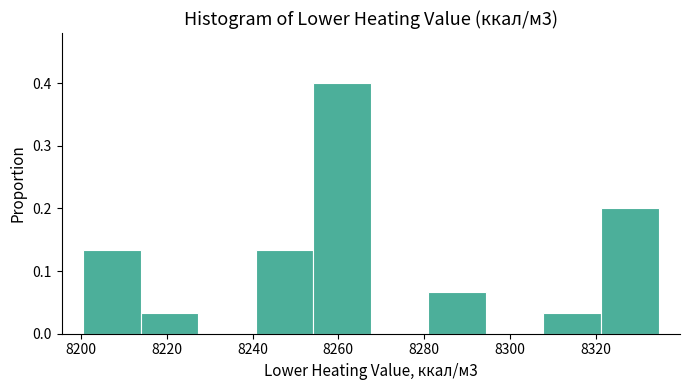

Which range on the x-axis has the tallest bar?

8254 to 8268